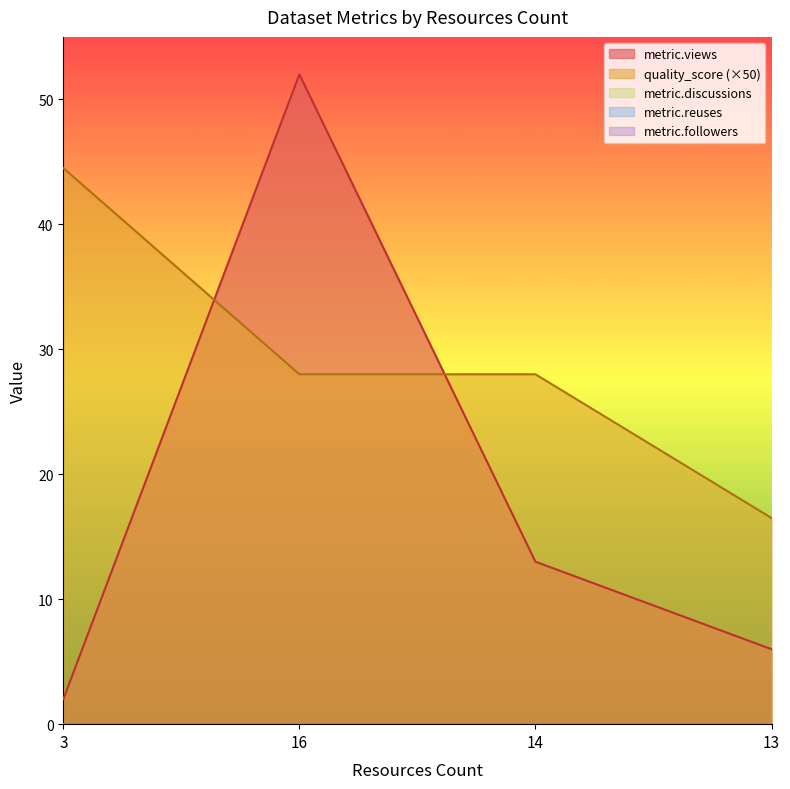

Reading left to right, what are all the values shown in this chart?

metric.views: 3=2.0	16=52.0	14=13.0	13=6.0
quality_score: 3=0.9	16=0.6	14=0.6	13=0.3
metric.discussions: 3=0.0	16=0.0	14=0.0	13=0.0
metric.reuses: 3=0.0	16=0.0	14=0.0	13=0.0
metric.followers: 3=0.0	16=0.0	14=0.0	13=0.0